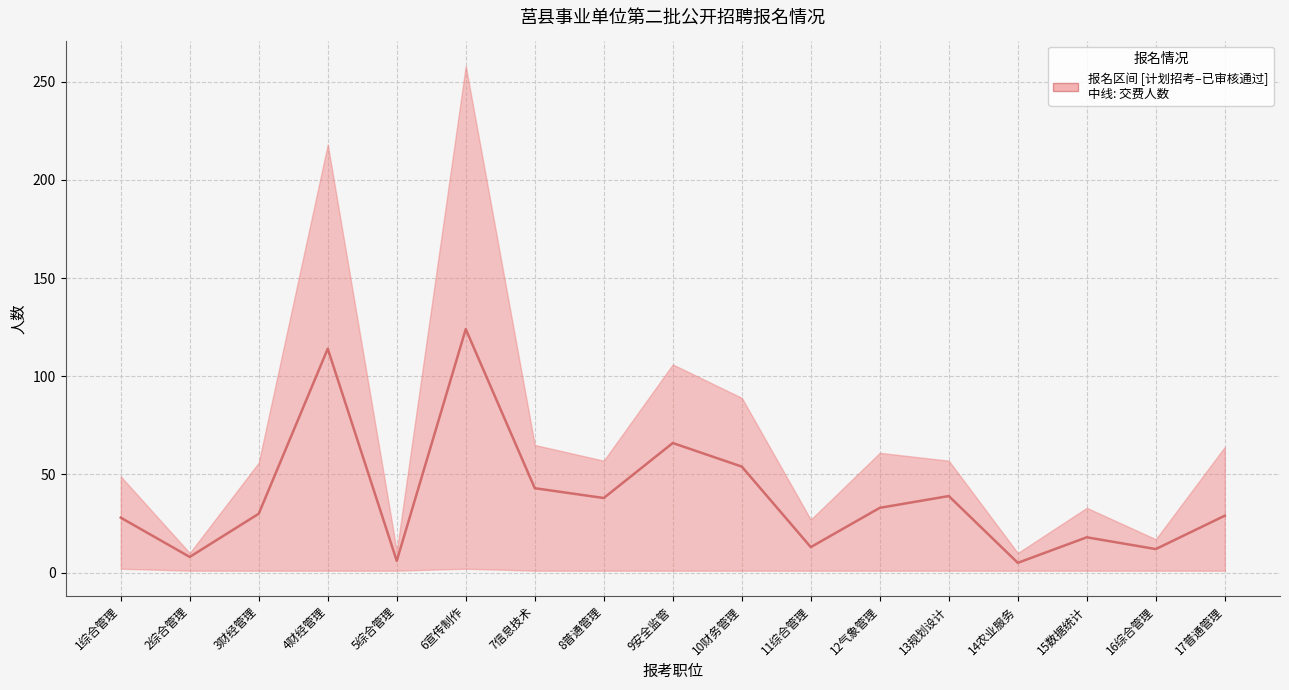

Reading left to right, extract all data points from this chart.

28	8	30	114	6	124	43	38	66	54	13	33	39	5	18	12	29